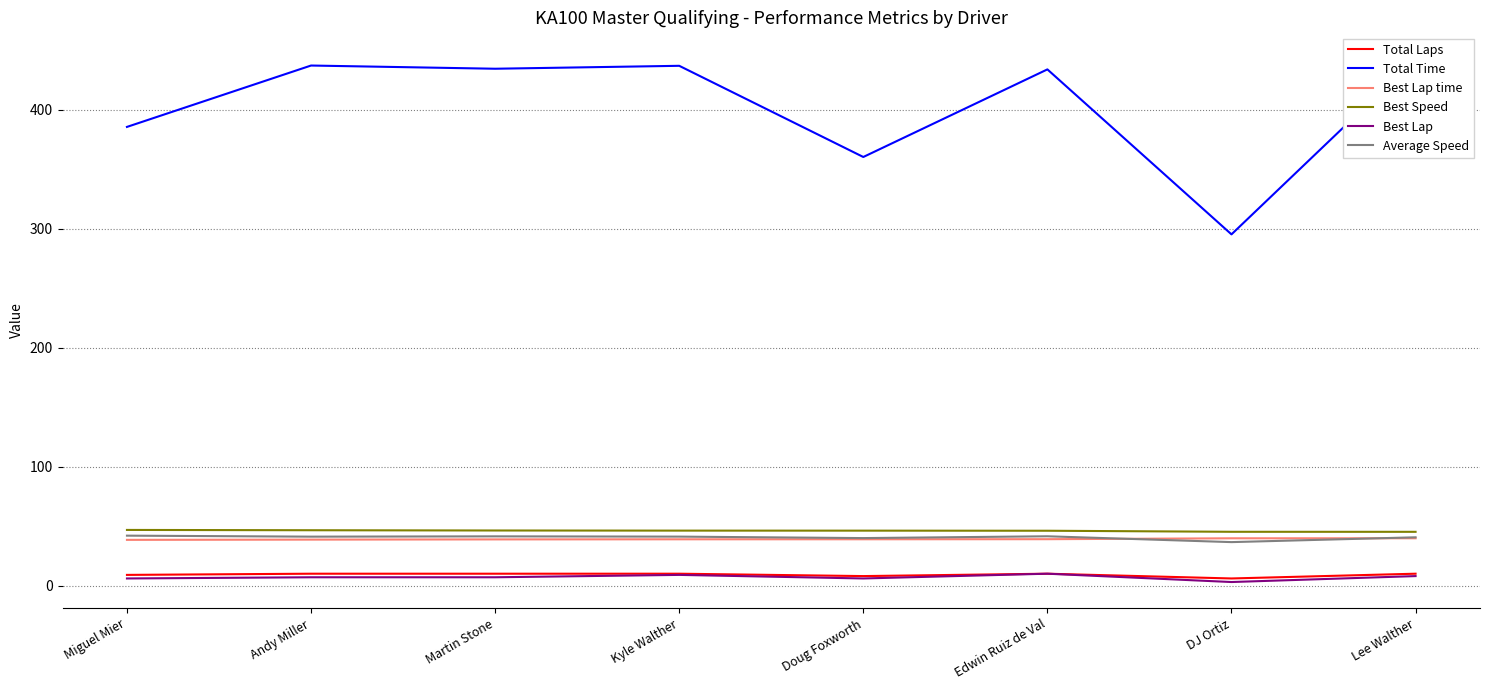

Which category has the highest value across all series?

Lee Walther